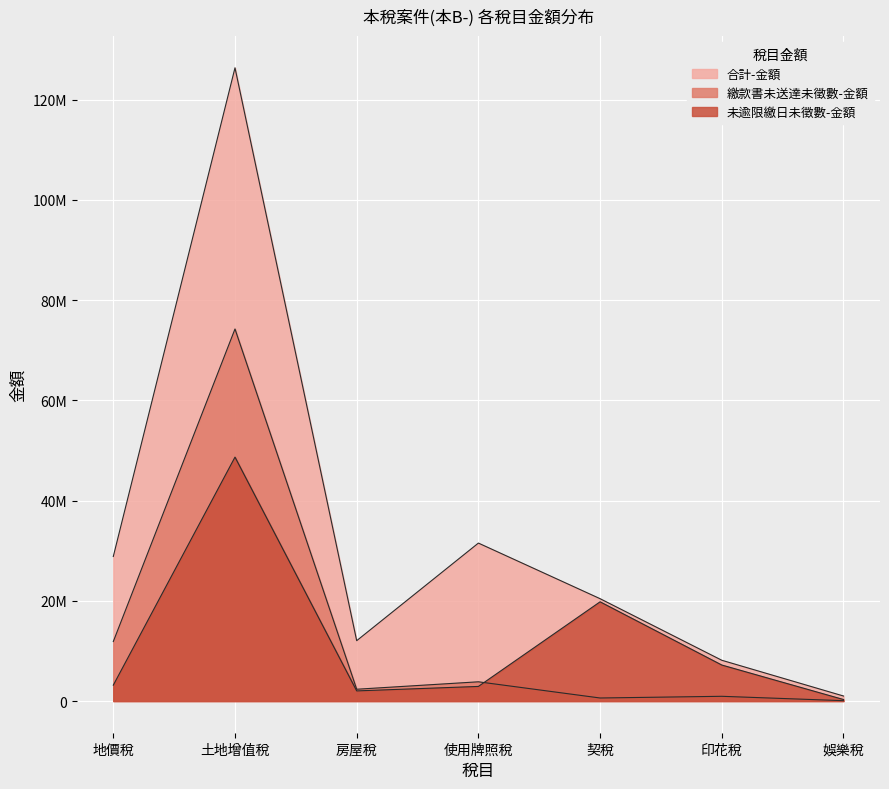

Reading right to left, list all the values displayed in this chart.

合計-金額: 娛樂稅=1006810	印花稅=8138516	契稅=20423048	使用牌照稅=31518849	房屋稅=12048180	土地增值稅=126343215	地價稅=28843096
繳款書未送達未徵數-金額: 娛樂稅=75602	印花稅=949505	契稅=611340	使用牌照稅=3843092	房屋稅=2358481	土地增值稅=74238039	地價稅=11880513
未逾限繳日未徵數-金額: 娛樂稅=304043	印花稅=7189011	契稅=19801838	使用牌照稅=2918685	房屋稅=2027745	土地增值稅=48670616	地價稅=3173392